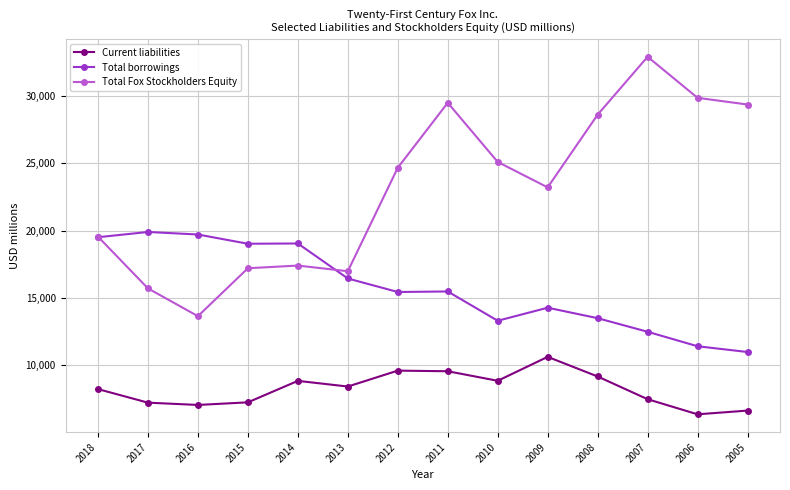

Does the chart have visible grid lines?

Yes